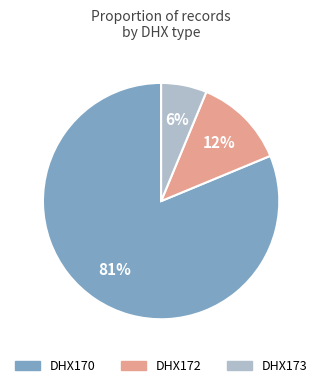

Which category has the biggest portion of the pie?

DHX170